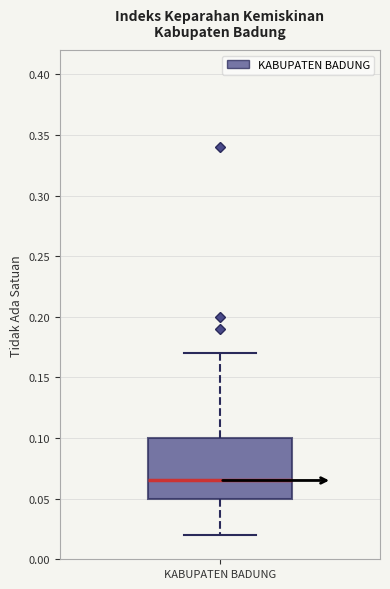

Transcribe this box plot: give where the median line is, the range the box spans, and where the two whiskers end, as read against the y-axis. The values are not printed on the chart, so give them approximately, as read against the axis.

median 0.065, box 0.050 to 0.100, whiskers 0.020 to 0.170